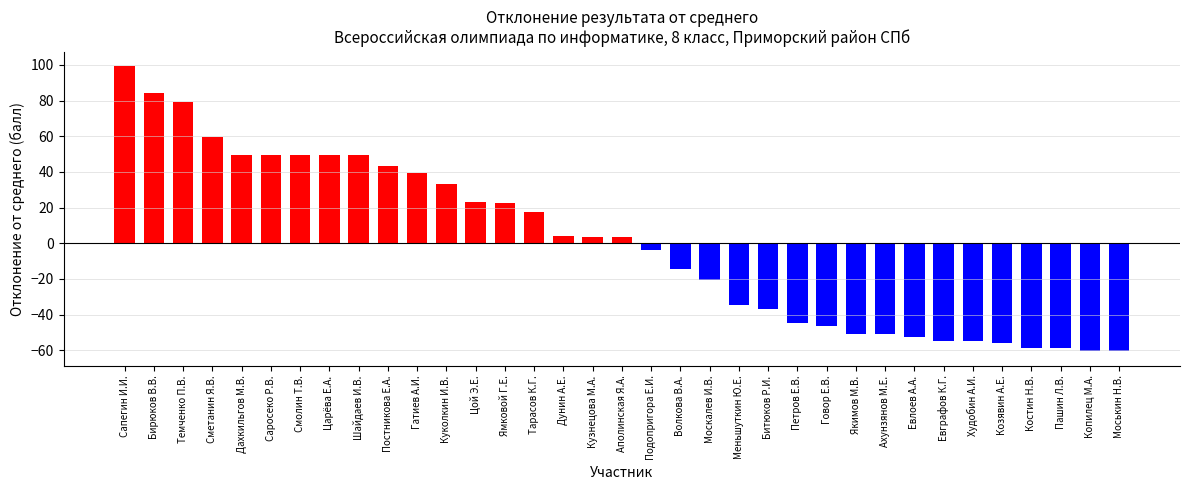

Which label corresponds to the smallest value in the chart?

Копилец М.А.